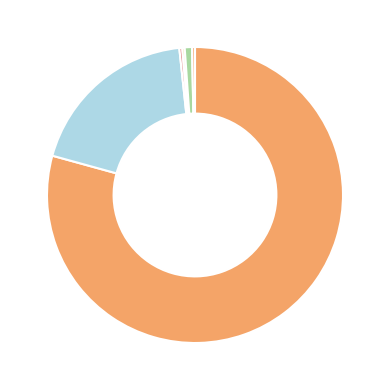

Rank the categories by value from highest to lowest.

White alone, Black or African American alone, Two or More Races, American Indian and Alaska Native, Asian alone, Some Other Race alone, Native Hawaiian and Other Pacific